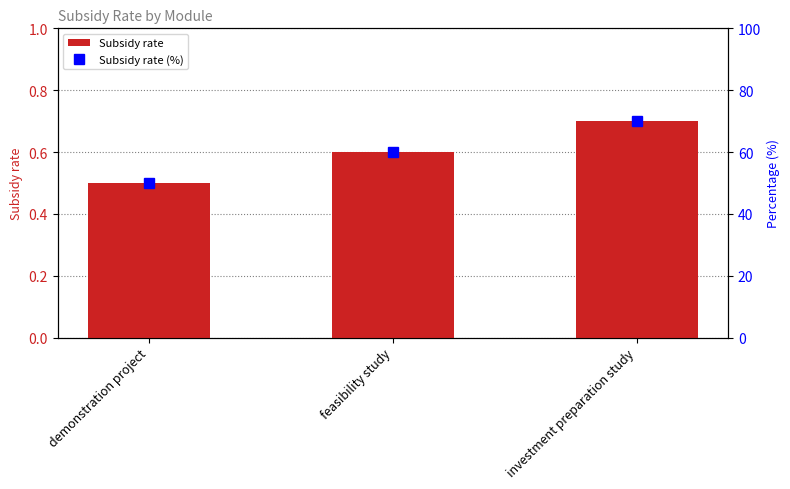

What is the label of the 3rd bar from the left?

investment preparation study